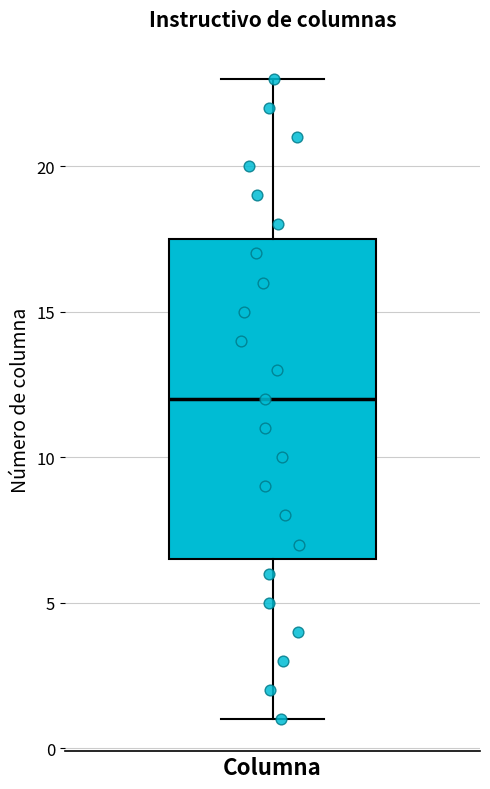

Transcribe this box plot: give where the median line is, the range the box spans, and where the two whiskers end, as read against the y-axis. The values are not printed on the chart, so give them approximately, as read against the axis.

median 12.0, box 6.5 to 17.5, whiskers 1.0 to 23.0